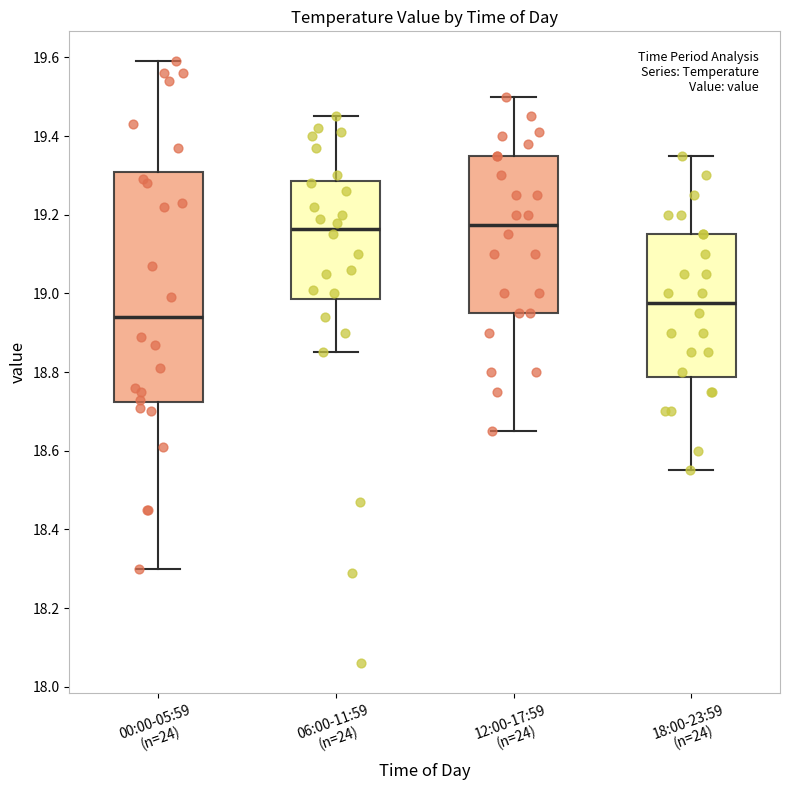

Which box is the tallest, from its lower edge to its upper edge?

00:00-05:59 (n=24)